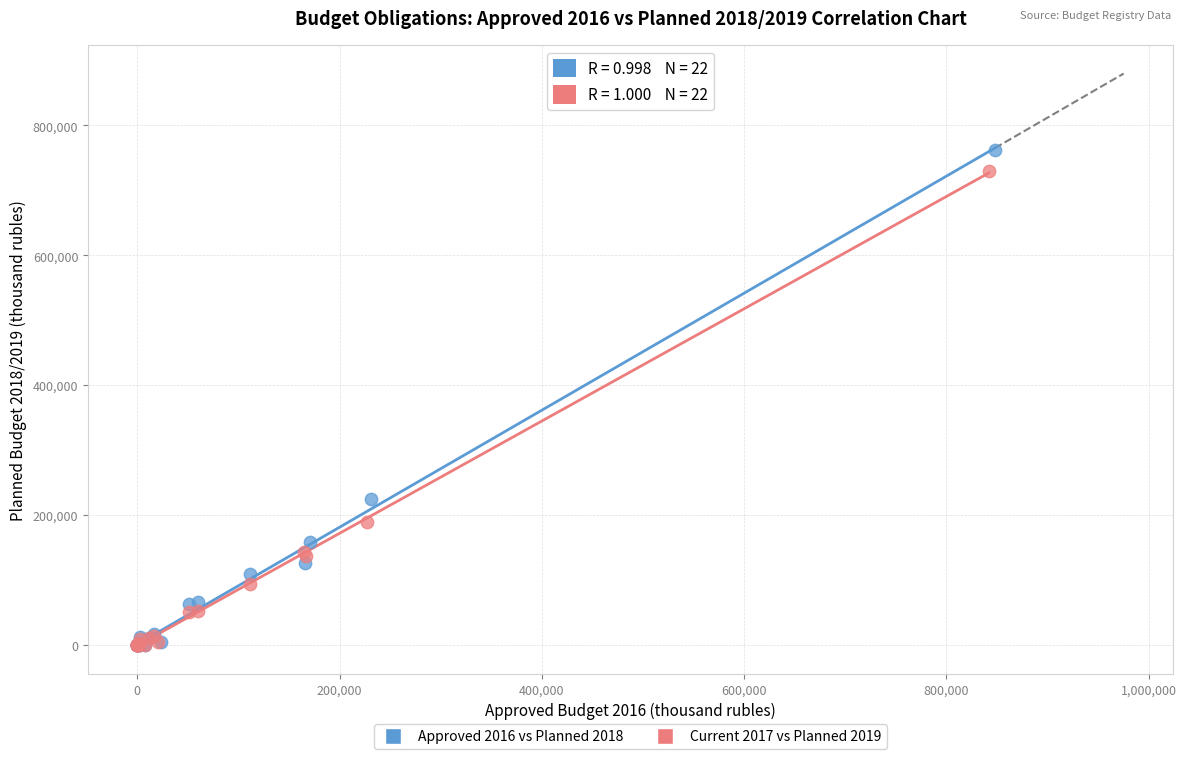

Which series contains the highest Y value?

Approved 2016 vs Planned 2018